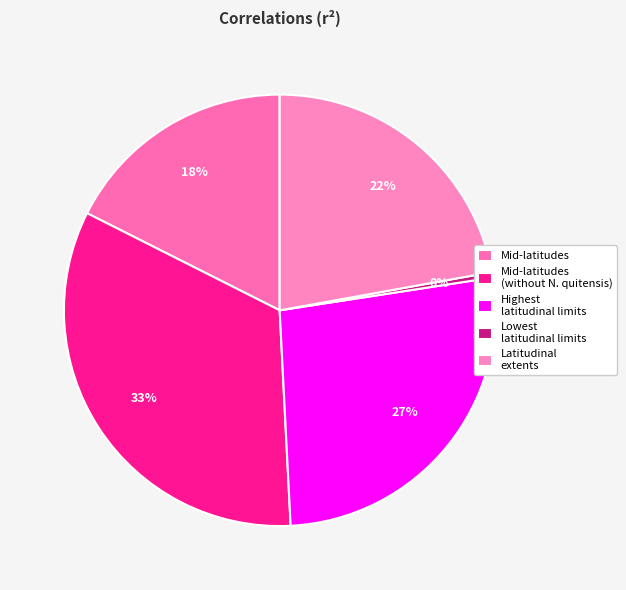

How many segments does this pie chart have?

5